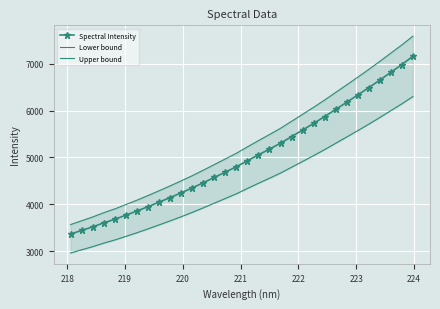

What are all the series names shown in the legend?

Spectral Intensity, Lower bound, Upper bound